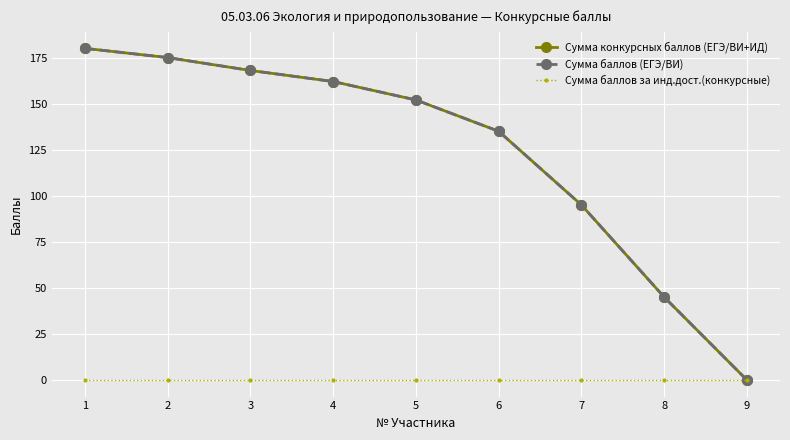

How many categories are shown in the chart?

9